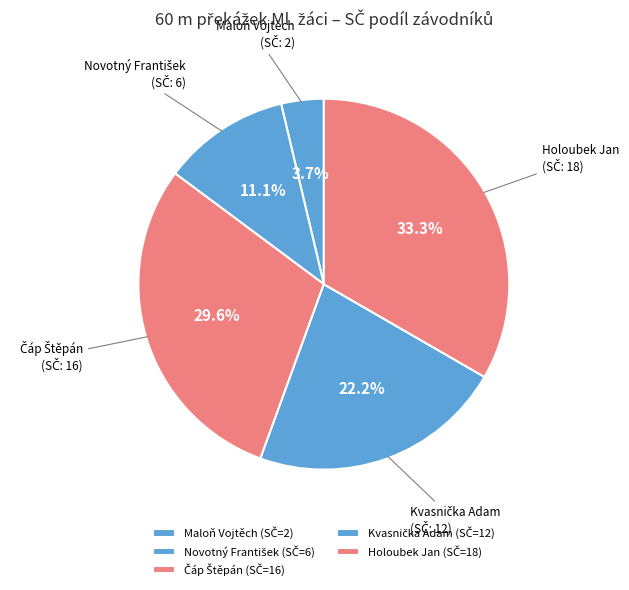

Is Maloň Vojtěch the majority of the pie?

No